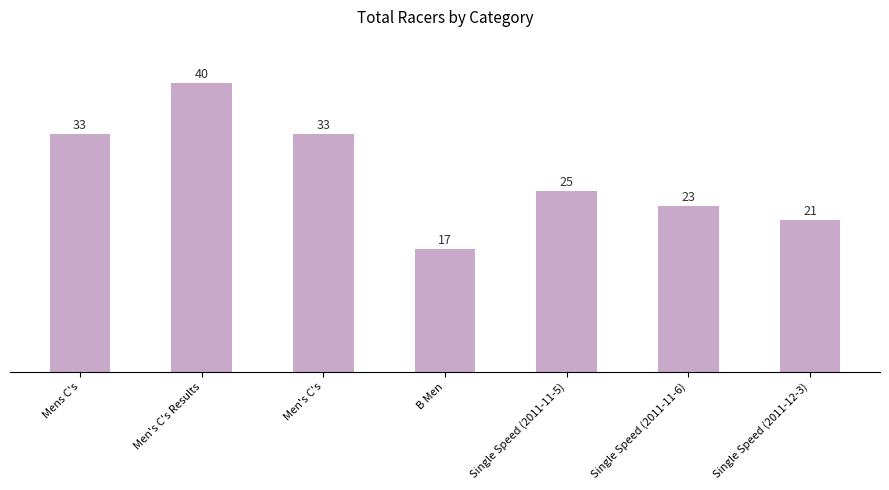

Is it true that the value at Men's C's is 33?

True